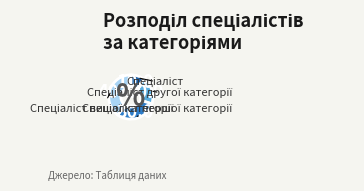

Is there any slice that represents more than half of the pie?

No